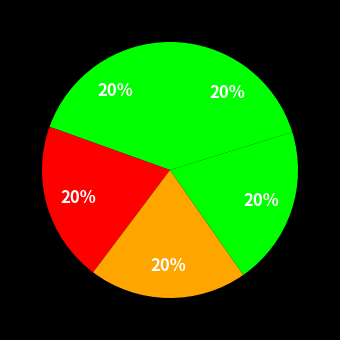

Is there any slice that represents more than half of the pie?

No